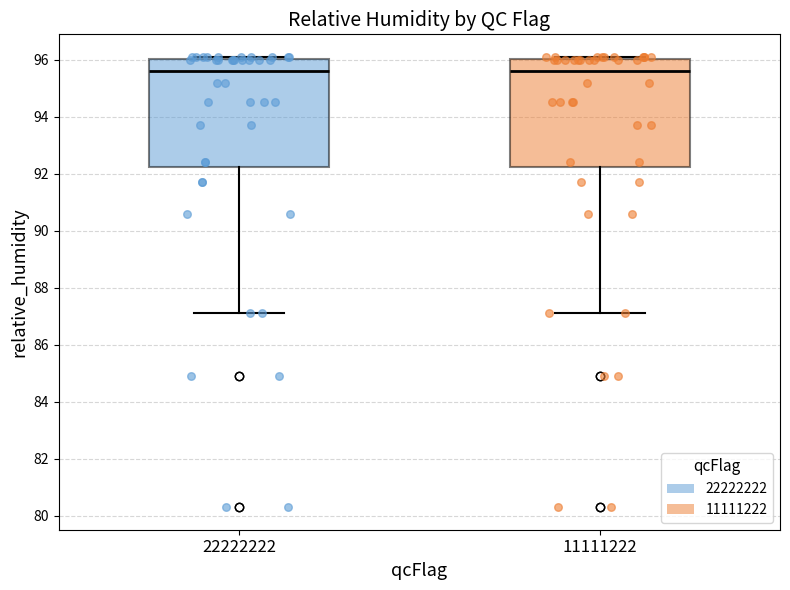

Reading left to right, read every box against the y-axis: the position of its median line, the range the box covers, and the ends of its whiskers. The values are not printed on the chart, so give them approximately, as read against the axis.

22222222: median 95.6, box 92.2 to 96.0, whiskers 87.2 to 96.2
11111222: median 95.6, box 92.2 to 96.0, whiskers 87.2 to 96.2